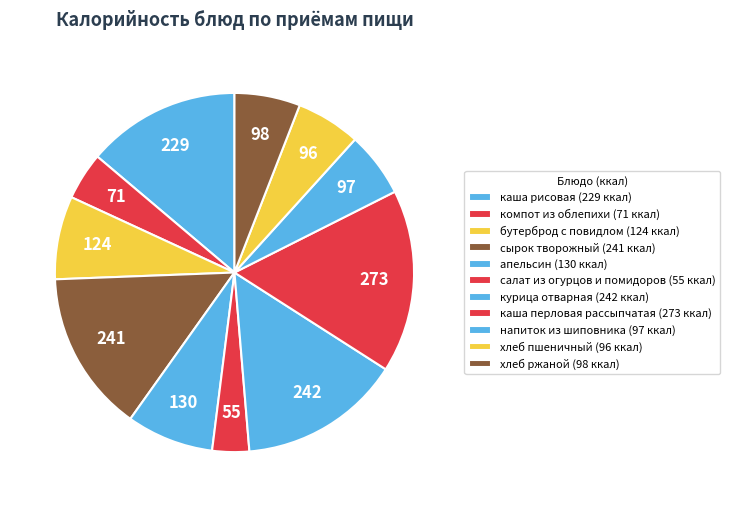

Which slice is the smallest?

салат из огурцов и помидоров